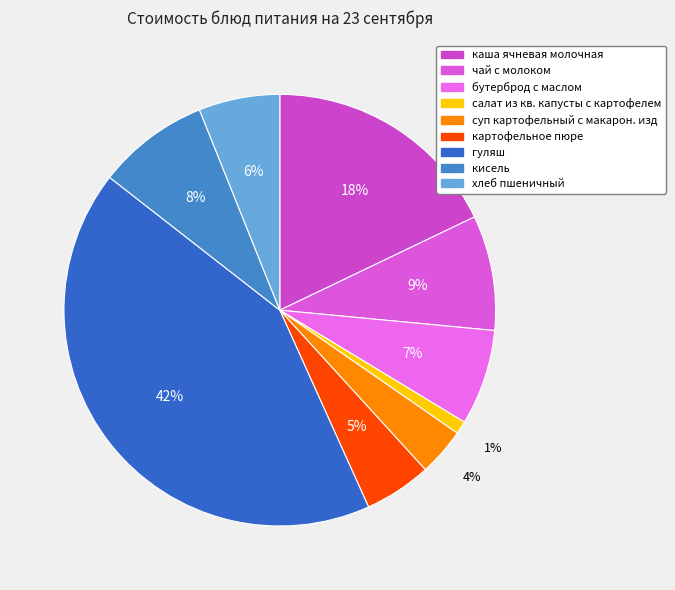

How many segments does this pie chart have?

9